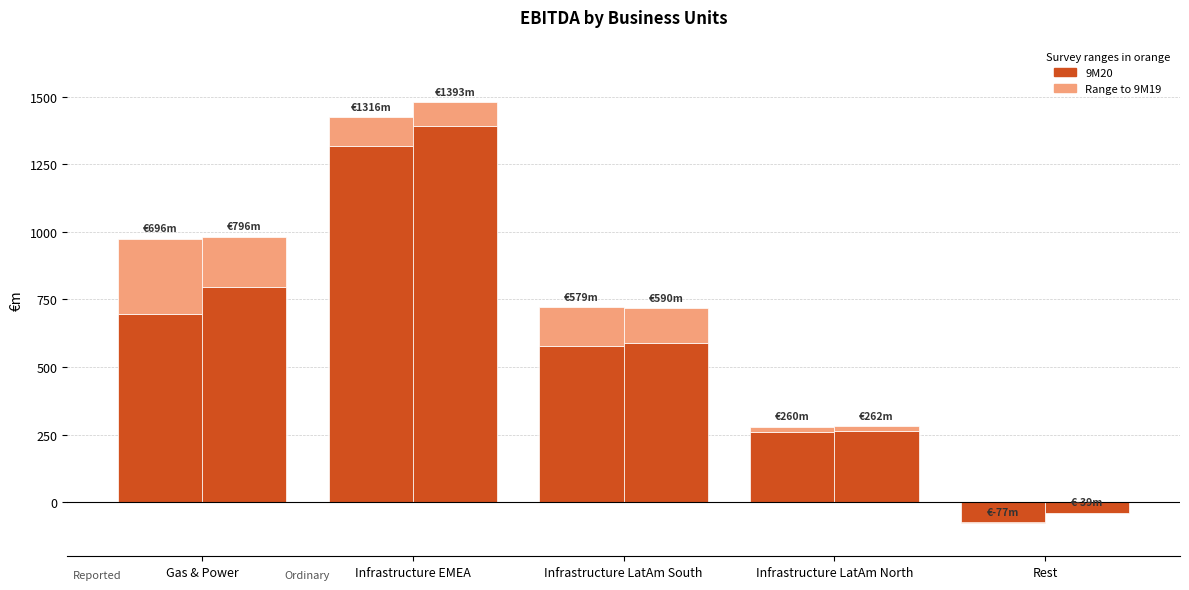

What is the difference between the 9M20 ordinary values at Infrastructure LatAm North and Infrastructure EMEA?

1131